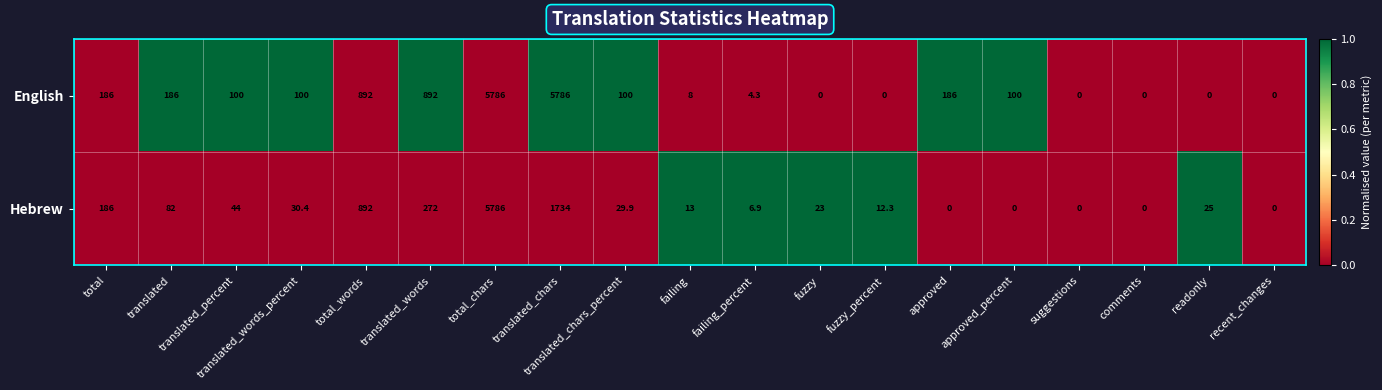

What is the highest value of the Hebrew series?

5786.0